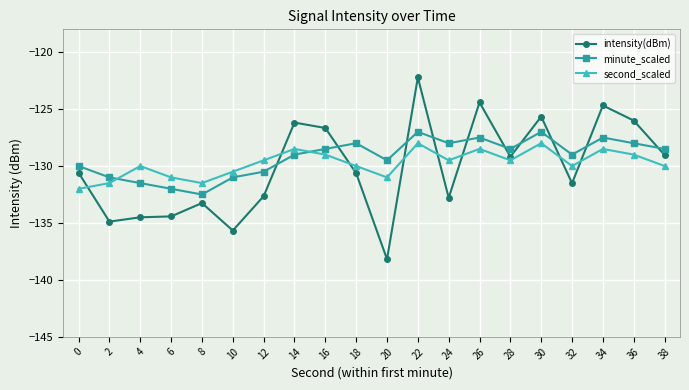

What is the maximum value for intensity(dBm)?

-122.2